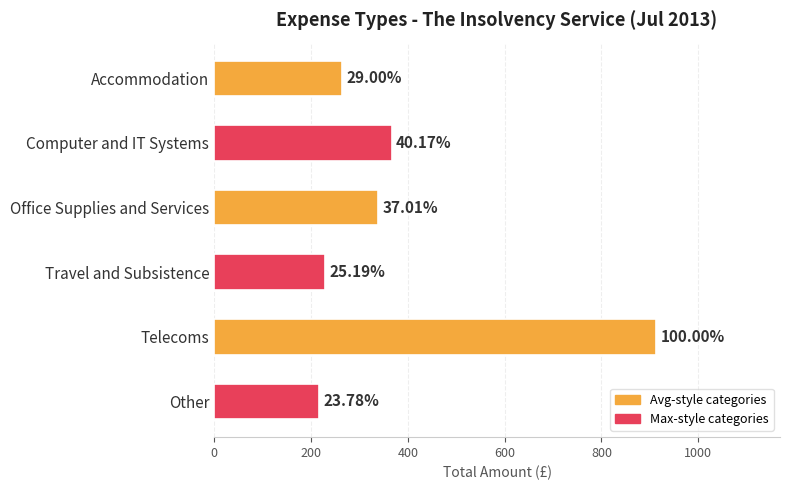

What is the smallest value displayed?

217.2